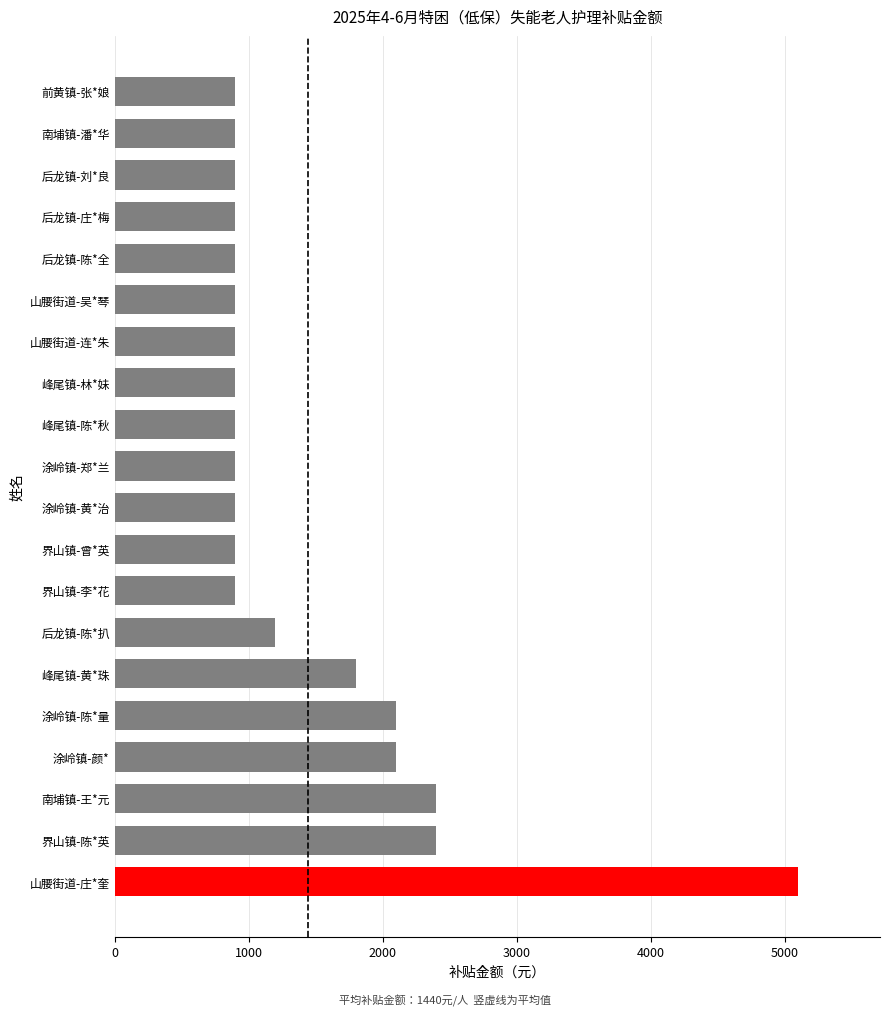

What is the maximum value shown in the chart?

5100